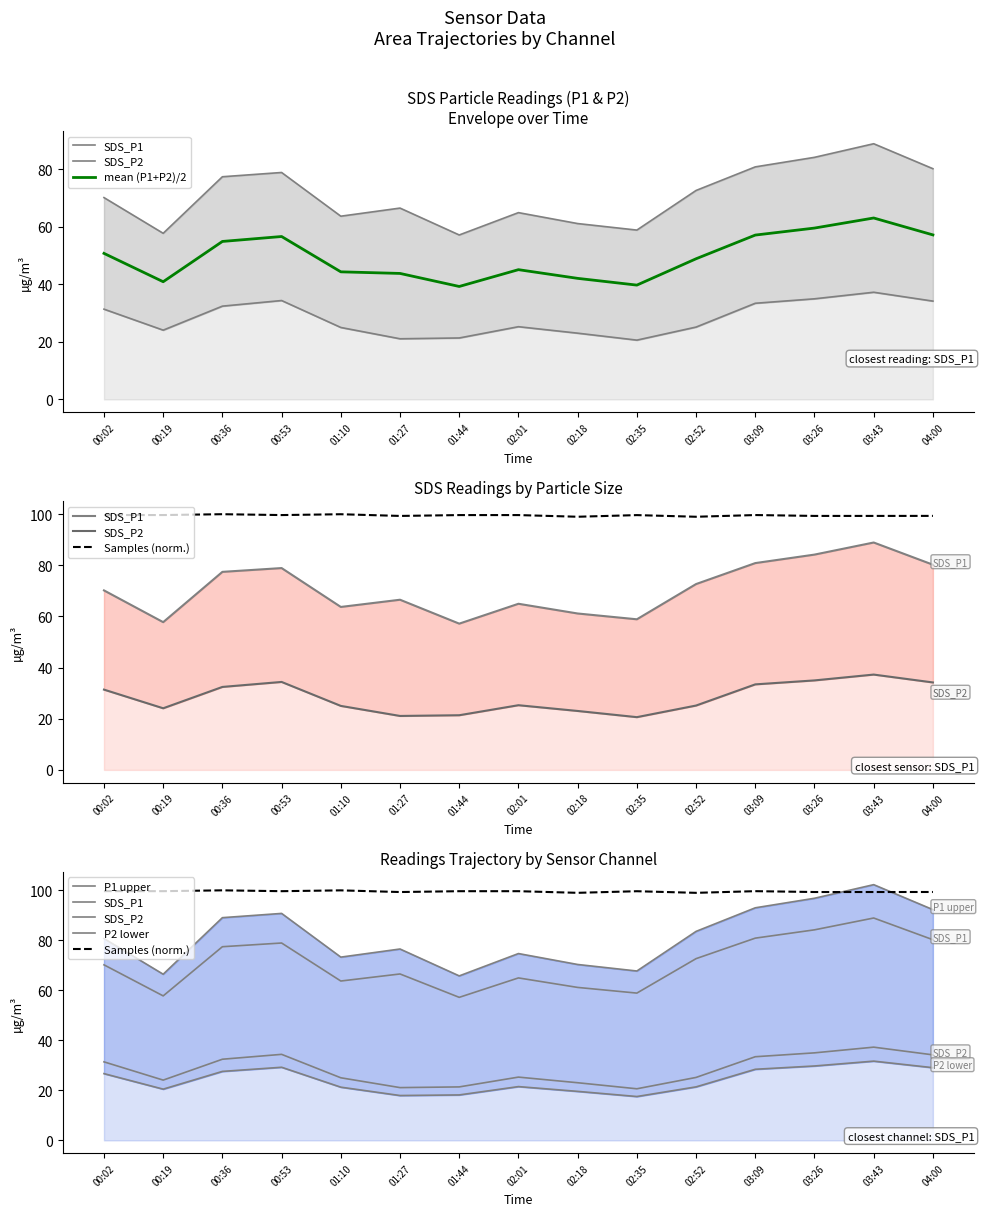

What is the value of the P2 lower point at the 4th from the left?

29.2